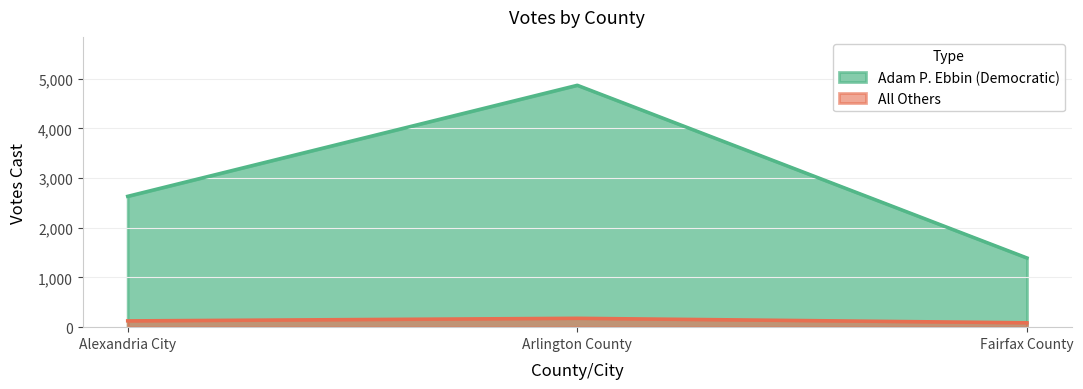

Reading right to left, what are all the values shown in this chart?

Adam P. Ebbin (Democratic): 1392	4866	2632
All Others: 89	179	127